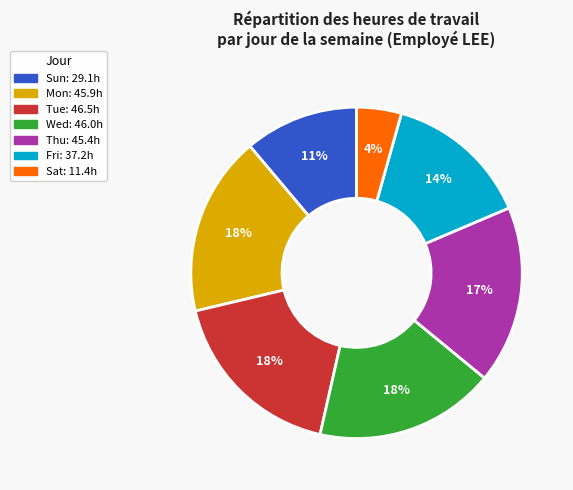

Is there any slice that represents more than half of the pie?

No